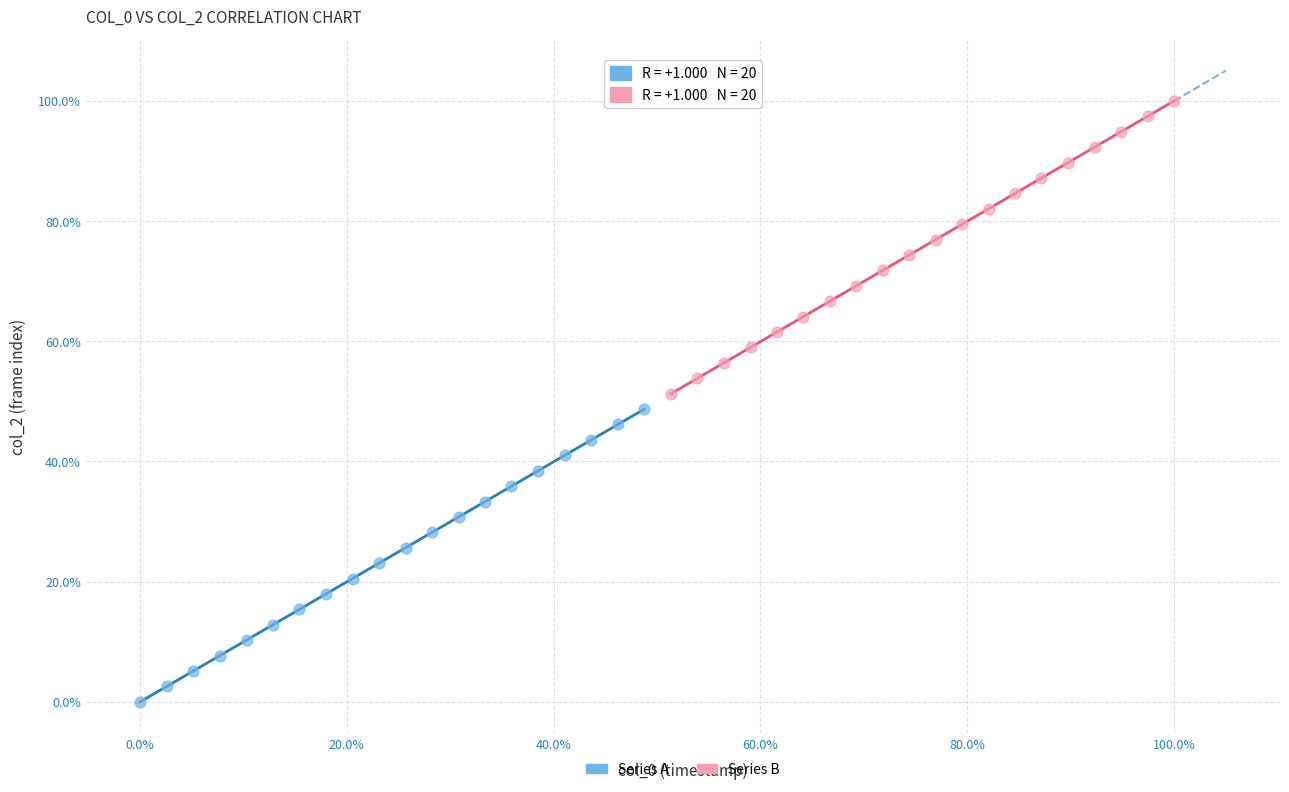

What are all the series names shown in the legend?

Series A, Series B